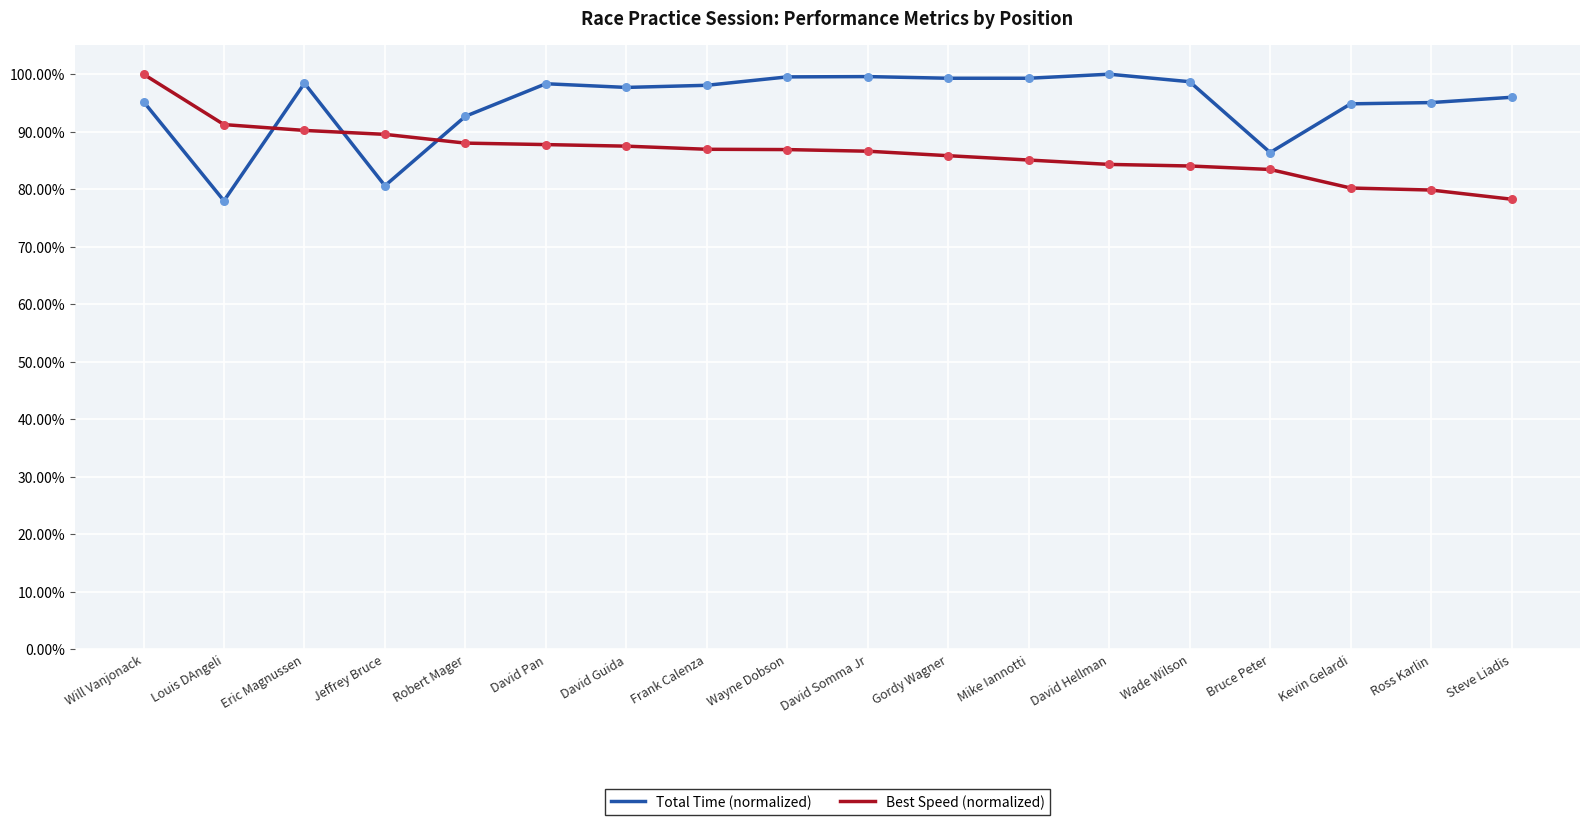

Is the value of Total Time (normalized) at Frank Calenza greater than the value of Best Speed (normalized) at Jeffrey Bruce?

Yes